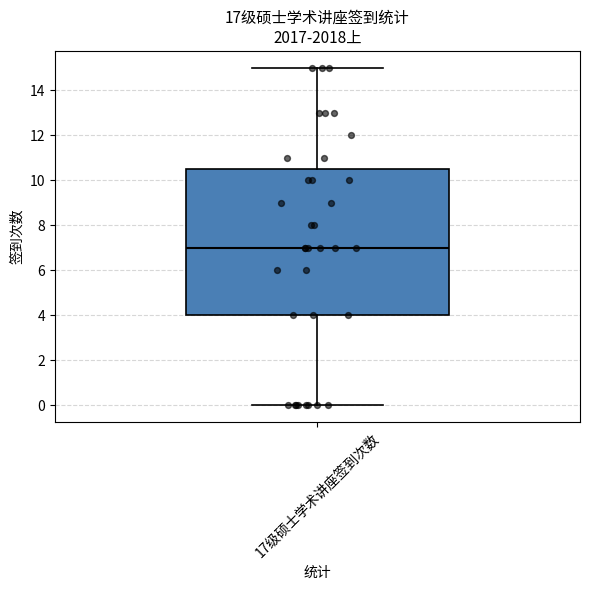

Where is the upper edge of the box for 17级硕士学术讲座签到次数 on the y-axis? The values are not printed on the chart, so give them approximately, as read against the axis.

10.6